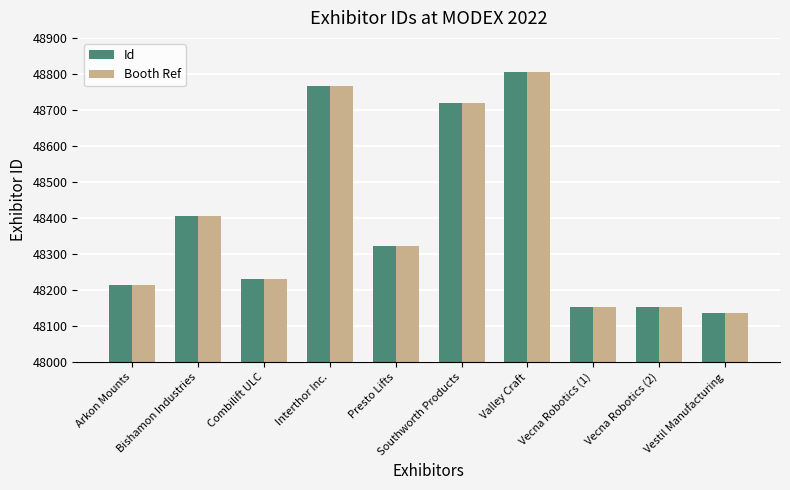

At which category does the chart reach its minimum across all series?

Vestil Manufacturing